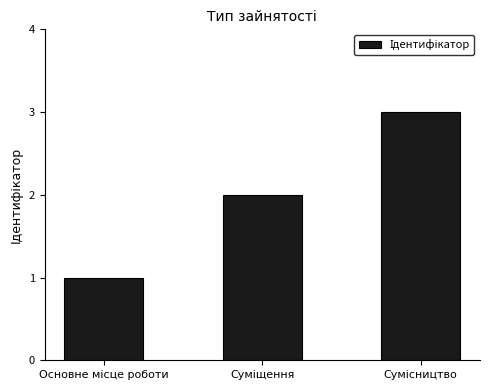

What is the maximum value shown in the chart?

3